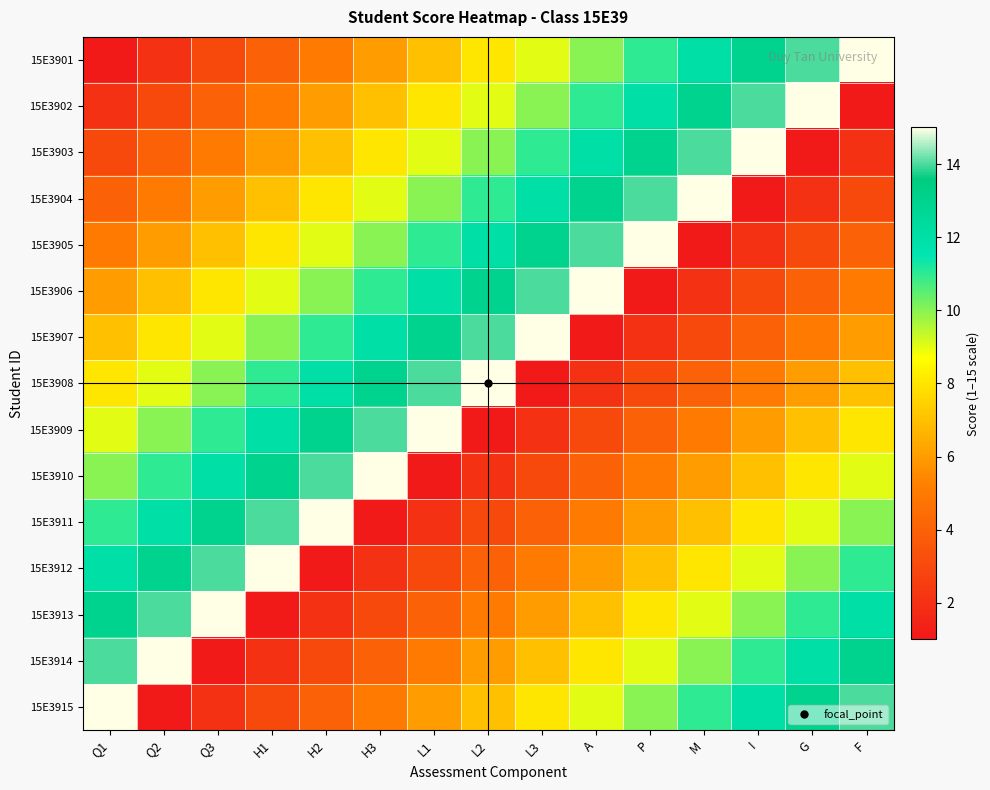

Reading left to right, what are all the values shown in this chart?

15E3901: Q1=1	Q2=2	Q3=3	H1=4	H2=5	H3=6	L1=7	L2=8	L3=9	A=10	P=11	M=12	I=13	G=14	F=15
15E3902: Q1=2	Q2=3	Q3=4	H1=5	H2=6	H3=7	L1=8	L2=9	L3=10	A=11	P=12	M=13	I=14	G=15	F=1
15E3903: Q1=3	Q2=4	Q3=5	H1=6	H2=7	H3=8	L1=9	L2=10	L3=11	A=12	P=13	M=14	I=15	G=1	F=2
15E3904: Q1=4	Q2=5	Q3=6	H1=7	H2=8	H3=9	L1=10	L2=11	L3=12	A=13	P=14	M=15	I=1	G=2	F=3
15E3905: Q1=5	Q2=6	Q3=7	H1=8	H2=9	H3=10	L1=11	L2=12	L3=13	A=14	P=15	M=1	I=2	G=3	F=4
15E3906: Q1=6	Q2=7	Q3=8	H1=9	H2=10	H3=11	L1=12	L2=13	L3=14	A=15	P=1	M=2	I=3	G=4	F=5
15E3907: Q1=7	Q2=8	Q3=9	H1=10	H2=11	H3=12	L1=13	L2=14	L3=15	A=1	P=2	M=3	I=4	G=5	F=6
15E3908: Q1=8	Q2=9	Q3=10	H1=11	H2=12	H3=13	L1=14	L2=15	L3=1	A=2	P=3	M=4	I=5	G=6	F=7
15E3909: Q1=9	Q2=10	Q3=11	H1=12	H2=13	H3=14	L1=15	L2=1	L3=2	A=3	P=4	M=5	I=6	G=7	F=8
15E3910: Q1=10	Q2=11	Q3=12	H1=13	H2=14	H3=15	L1=1	L2=2	L3=3	A=4	P=5	M=6	I=7	G=8	F=9
15E3911: Q1=11	Q2=12	Q3=13	H1=14	H2=15	H3=1	L1=2	L2=3	L3=4	A=5	P=6	M=7	I=8	G=9	F=10
15E3912: Q1=12	Q2=13	Q3=14	H1=15	H2=1	H3=2	L1=3	L2=4	L3=5	A=6	P=7	M=8	I=9	G=10	F=11
15E3913: Q1=13	Q2=14	Q3=15	H1=1	H2=2	H3=3	L1=4	L2=5	L3=6	A=7	P=8	M=9	I=10	G=11	F=12
15E3914: Q1=14	Q2=15	Q3=1	H1=2	H2=3	H3=4	L1=5	L2=6	L3=7	A=8	P=9	M=10	I=11	G=12	F=13
15E3915: Q1=15	Q2=1	Q3=2	H1=3	H2=4	H3=5	L1=6	L2=7	L3=8	A=9	P=10	M=11	I=12	G=13	F=14